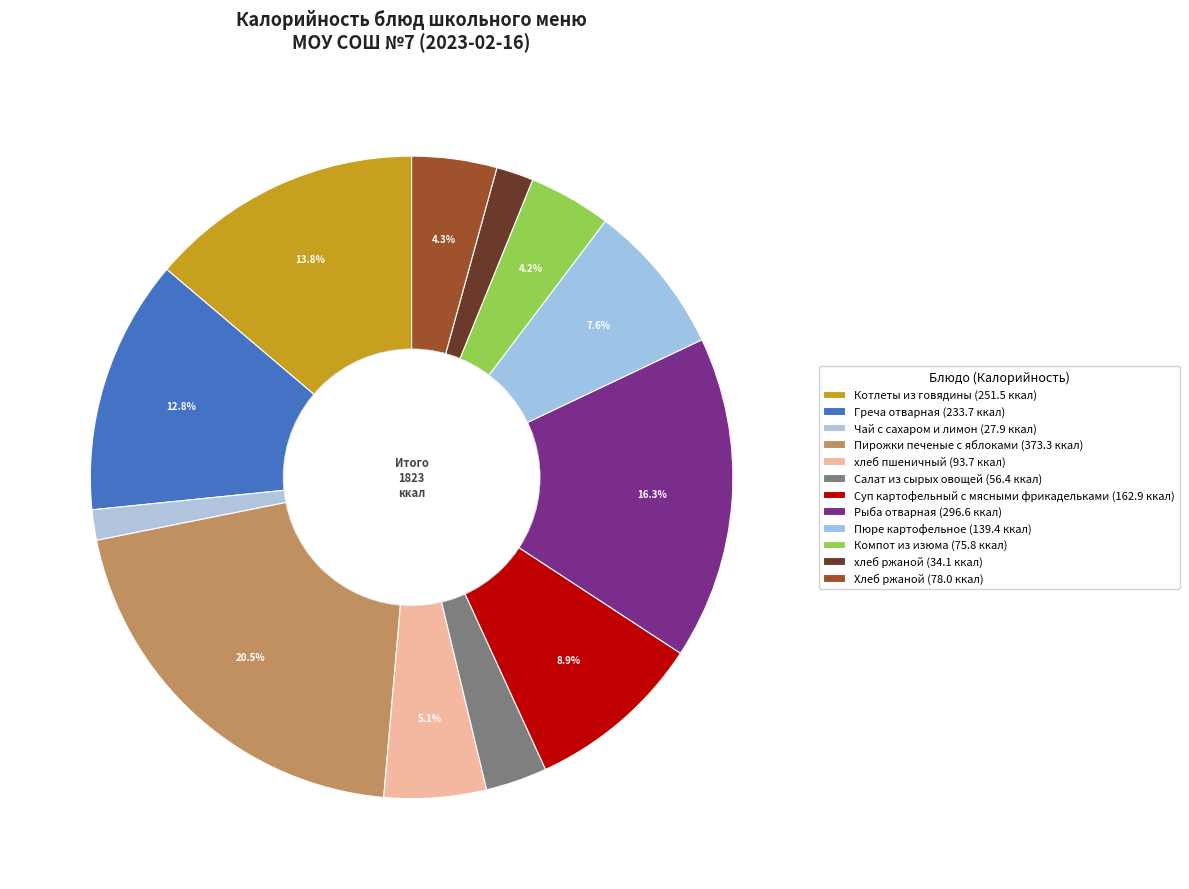

Does хлеб ржаной account for over 50% of the chart?

No